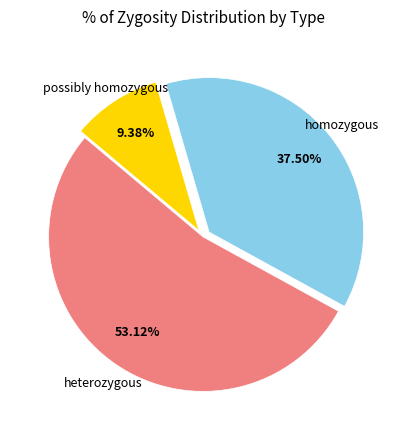

Count the number of slices in the pie.

3